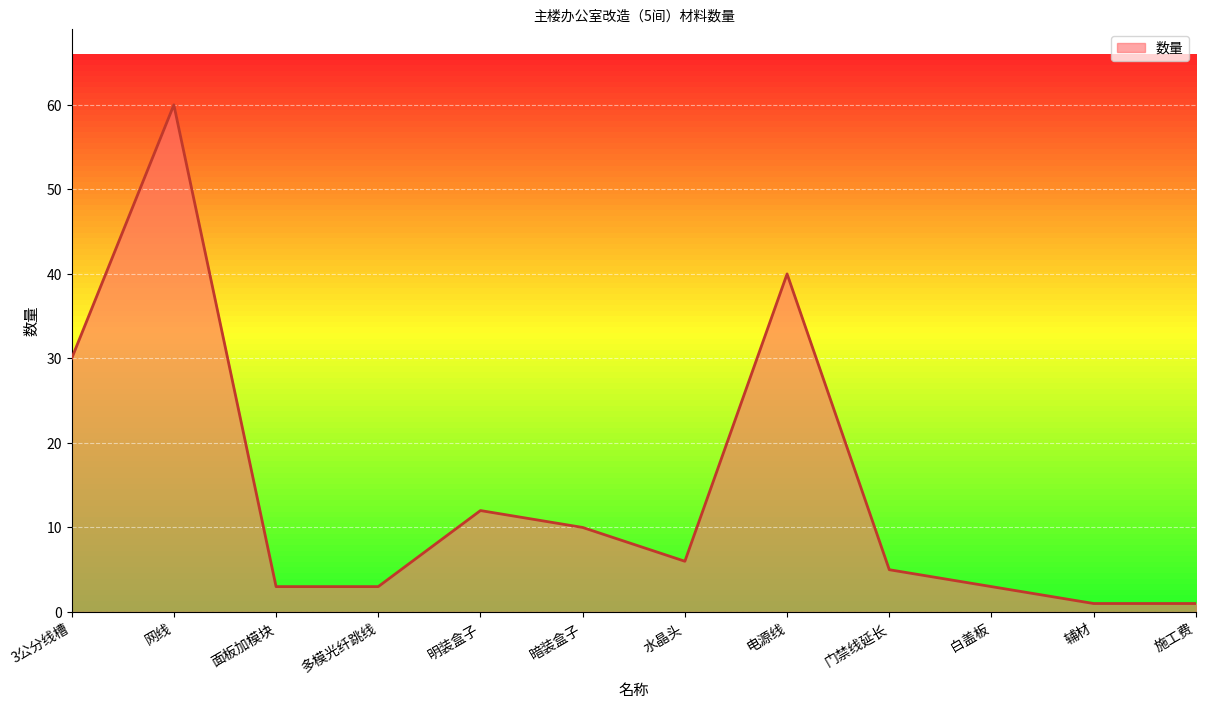

What position from the left is 门禁线延长?

9